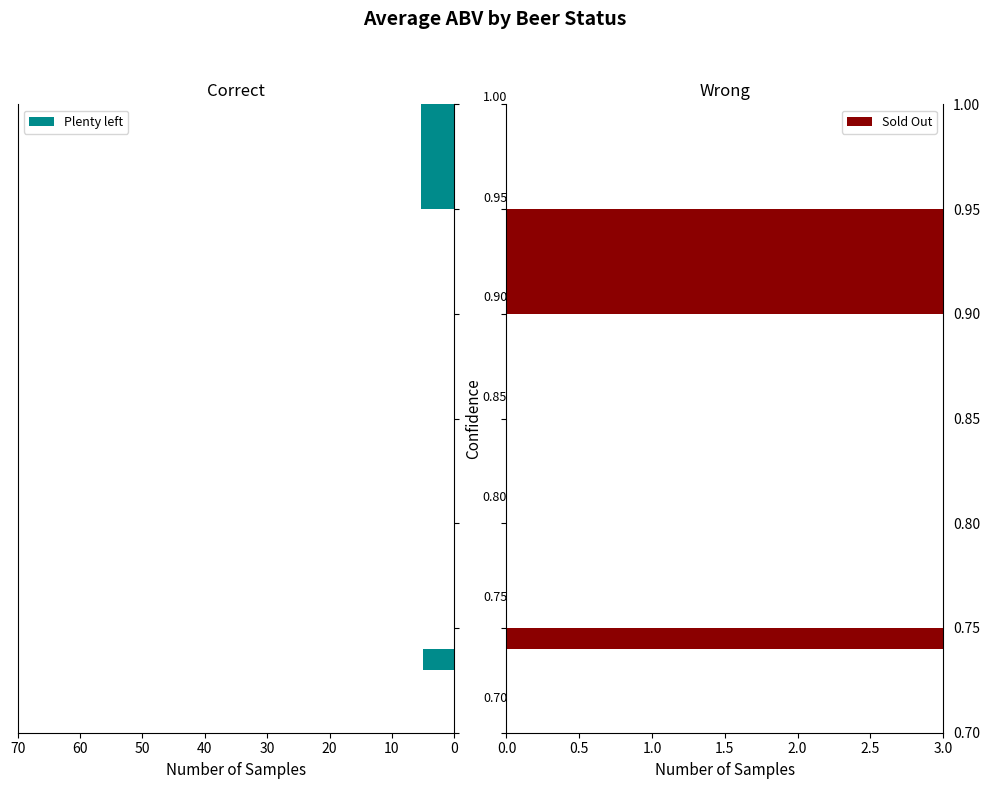

What is the lowest value of the Plenty left series?

5.1